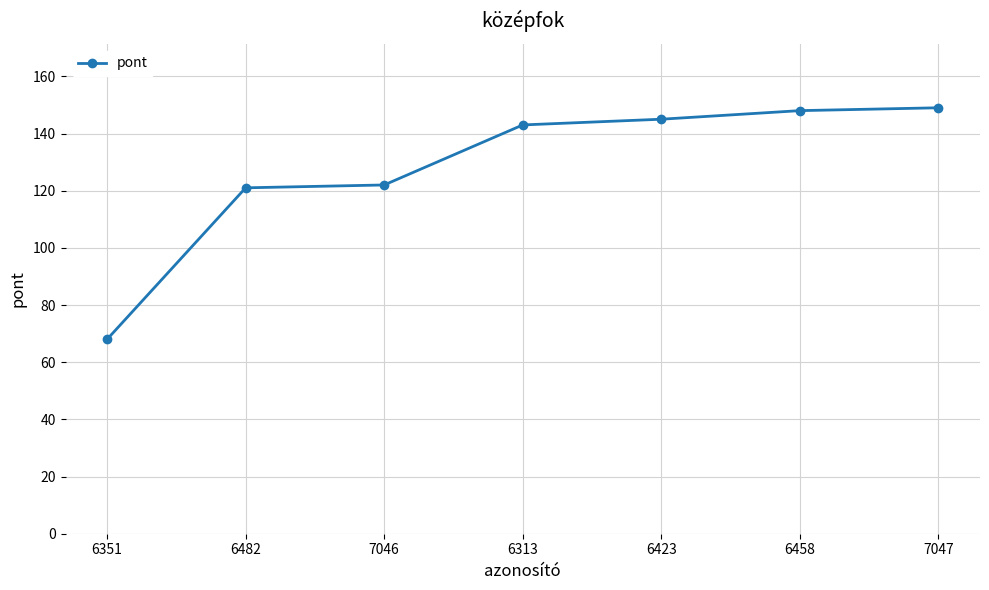

What is the change in value from 7046 to 6423?

+23